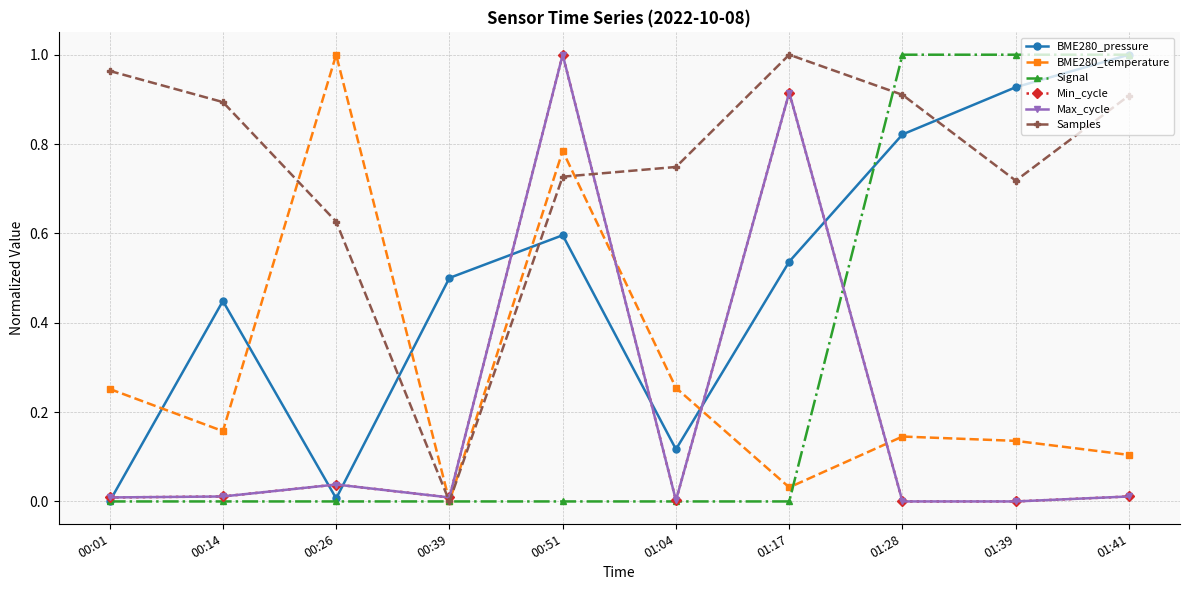

Which series has the largest total across all categories?

Samples